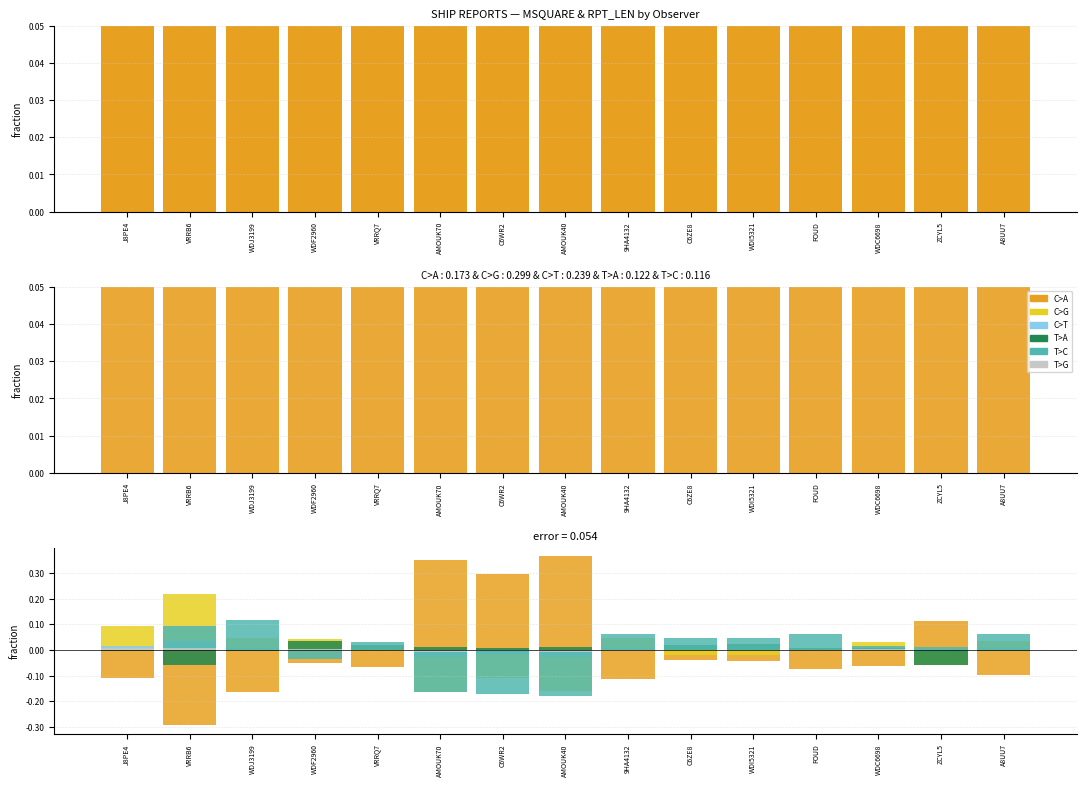

At which label is T>A closest to 0?

9HA4132